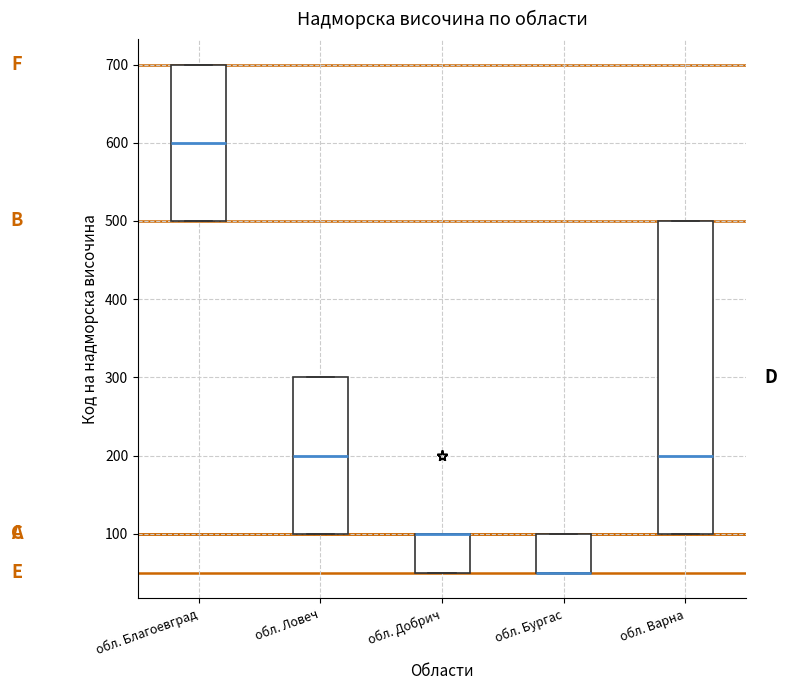

Comparing the boxes themselves (not the whiskers), which one is the tallest?

обл. Варна